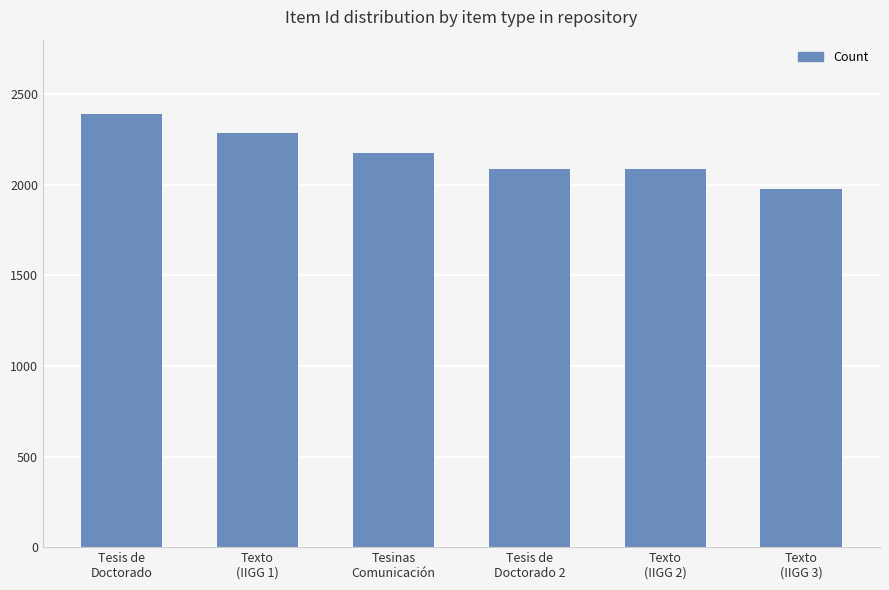

Are the bars horizontal?

No